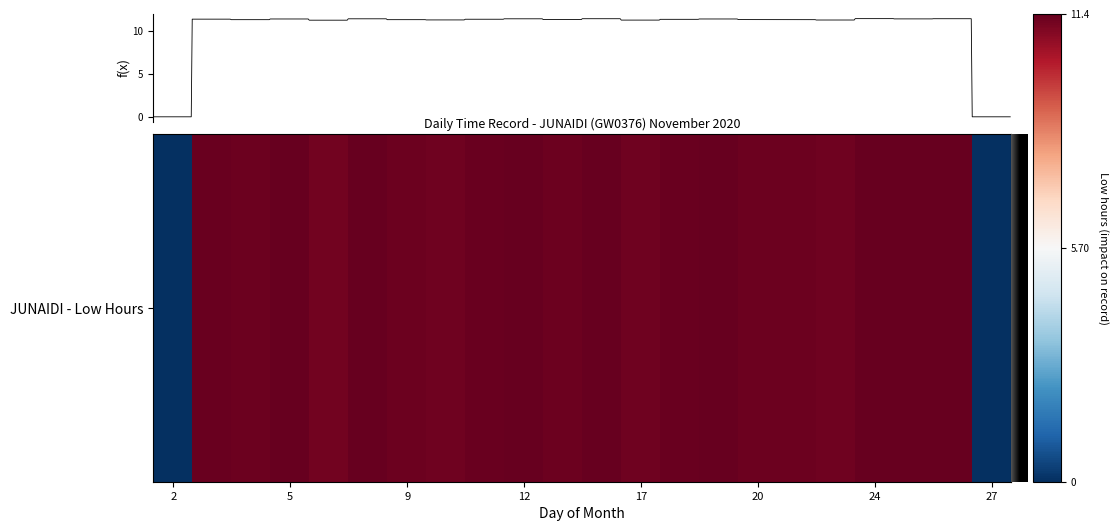

What is the greatest value displayed?

11.4